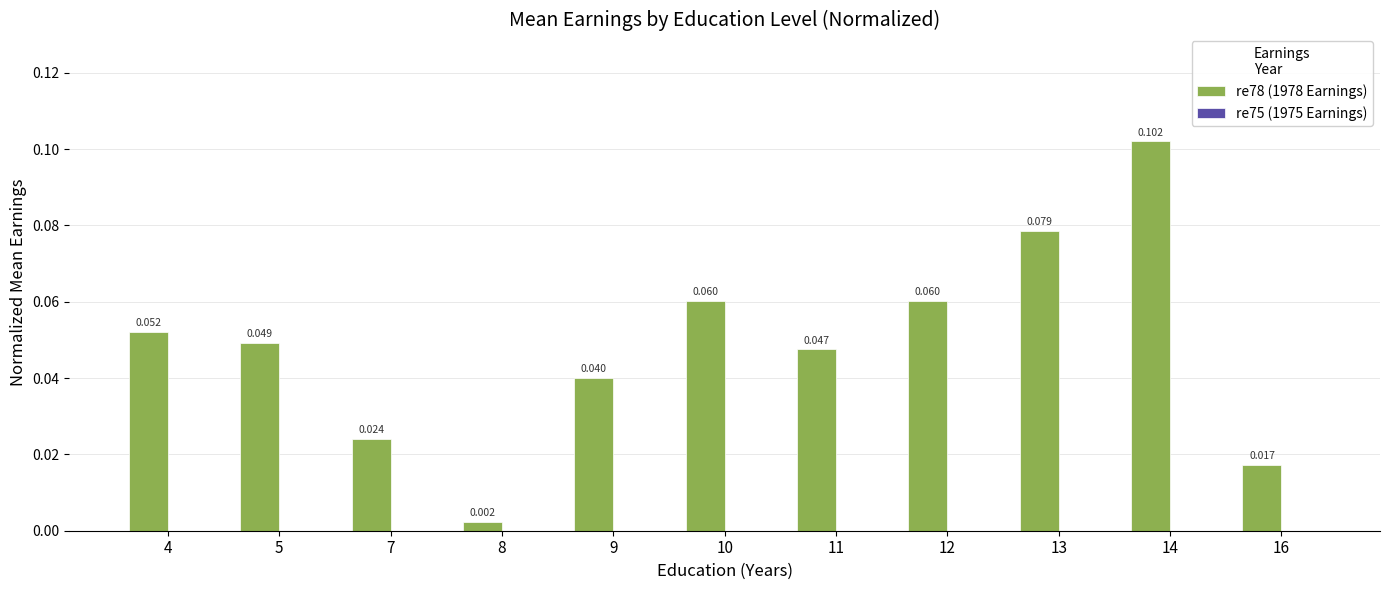

How many distinct data groups are displayed?

1